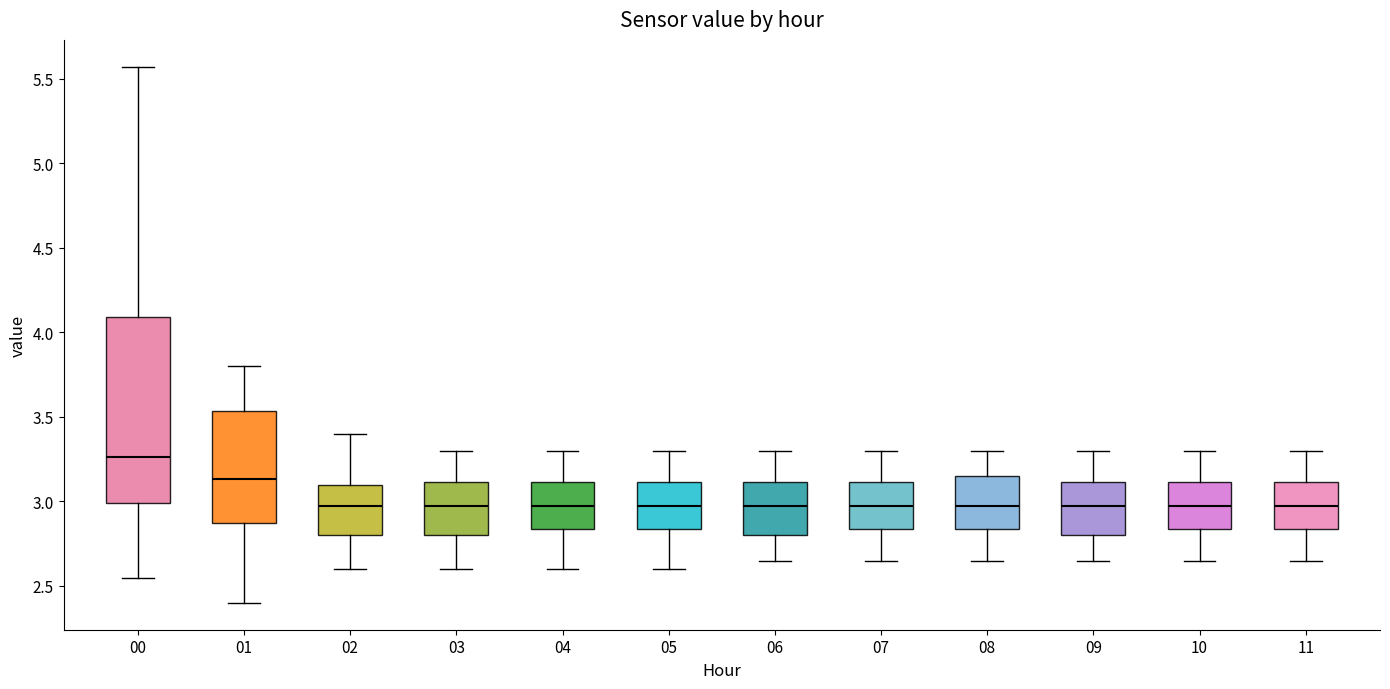

Reading left to right, read every box against the y-axis: the position of its median line, the range the box covers, and the ends of its whiskers. The values are not printed on the chart, so give them approximately, as read against the axis.

00: median 3.25, box 3.00 to 4.10, whiskers 2.55 to 5.55
01: median 3.15, box 2.85 to 3.55, whiskers 2.40 to 3.80
02: median 3.00, box 2.80 to 3.10, whiskers 2.60 to 3.40
03: median 3.00, box 2.80 to 3.10, whiskers 2.60 to 3.30
04: median 3.00, box 2.85 to 3.10, whiskers 2.60 to 3.30
05: median 3.00, box 2.85 to 3.10, whiskers 2.60 to 3.30
06: median 3.00, box 2.80 to 3.10, whiskers 2.65 to 3.30
07: median 3.00, box 2.85 to 3.10, whiskers 2.65 to 3.30
08: median 3.00, box 2.85 to 3.15, whiskers 2.65 to 3.30
09: median 3.00, box 2.80 to 3.10, whiskers 2.65 to 3.30
10: median 3.00, box 2.85 to 3.10, whiskers 2.65 to 3.30
11: median 3.00, box 2.85 to 3.10, whiskers 2.65 to 3.30